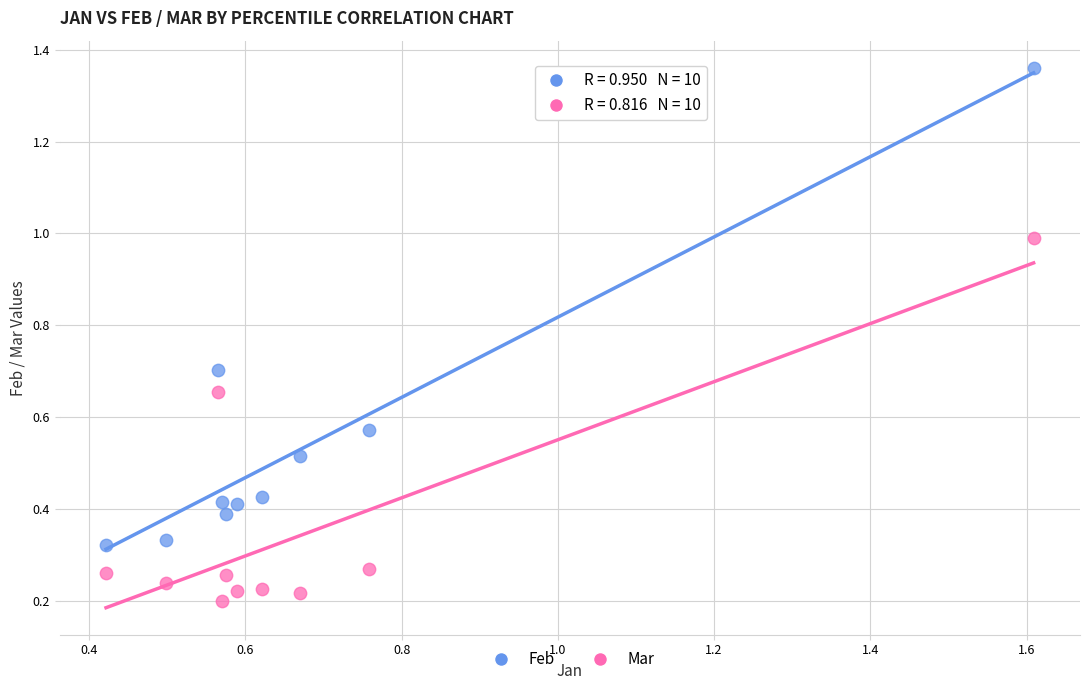

Across all data points, what is the range of Y values (max minus min)?

1.2